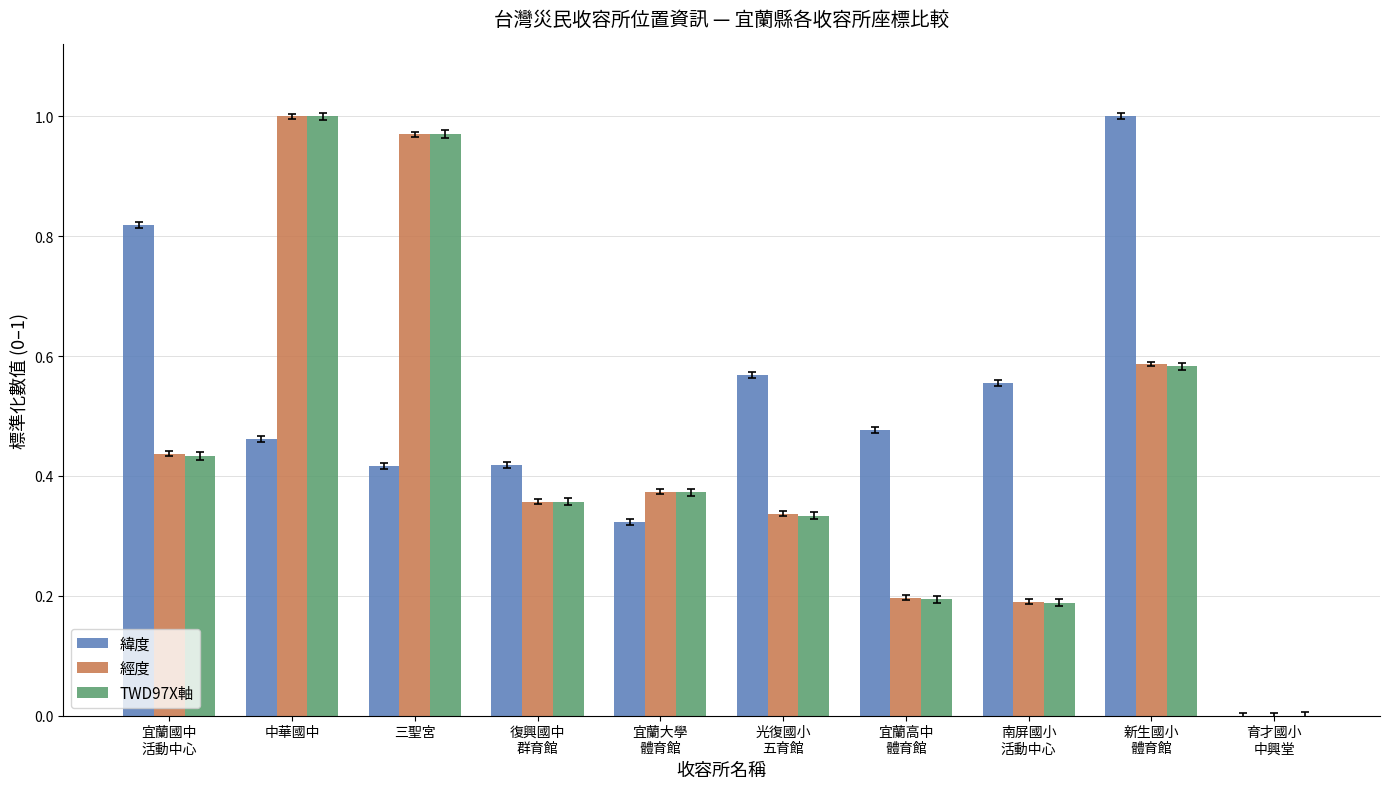

At which label does TWD97X軸 reach its peak?

中華國中